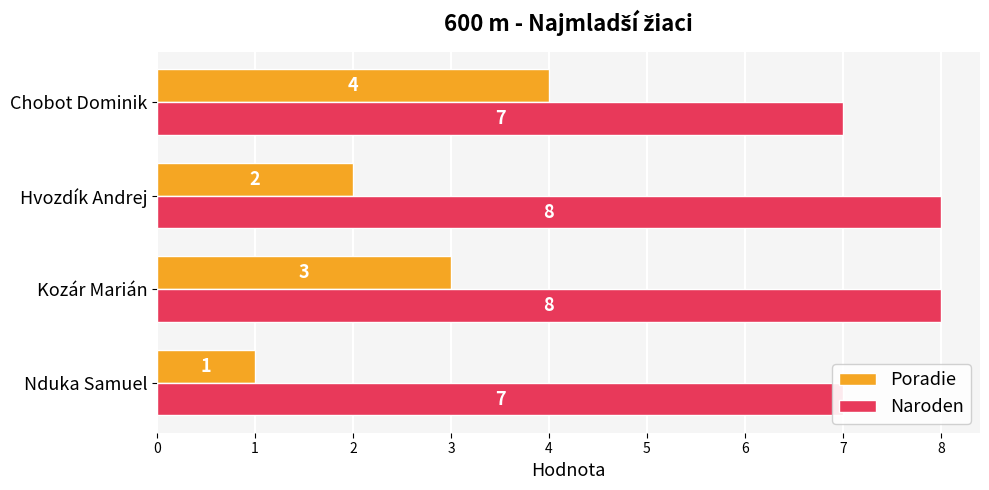

What is the difference between the maximum and minimum values in the Naroden series?

1